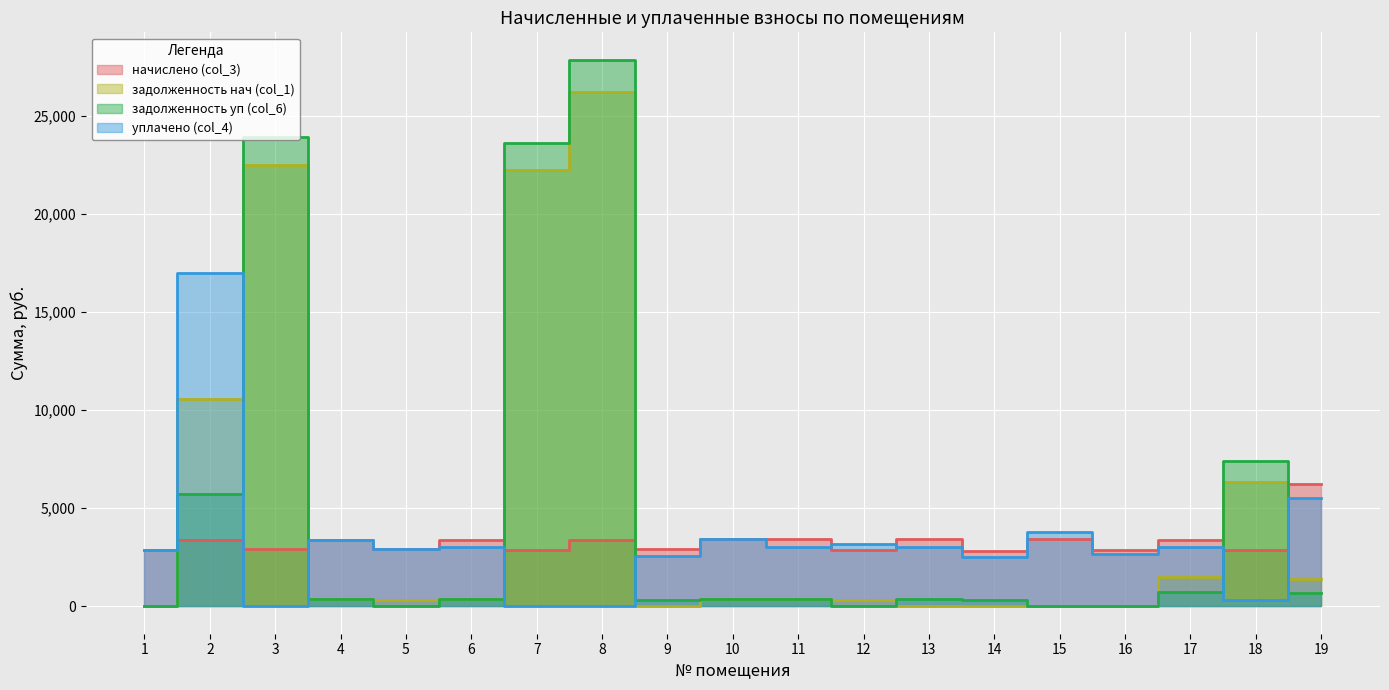

Where does the начислено (col_3) series first go above 3381?

2